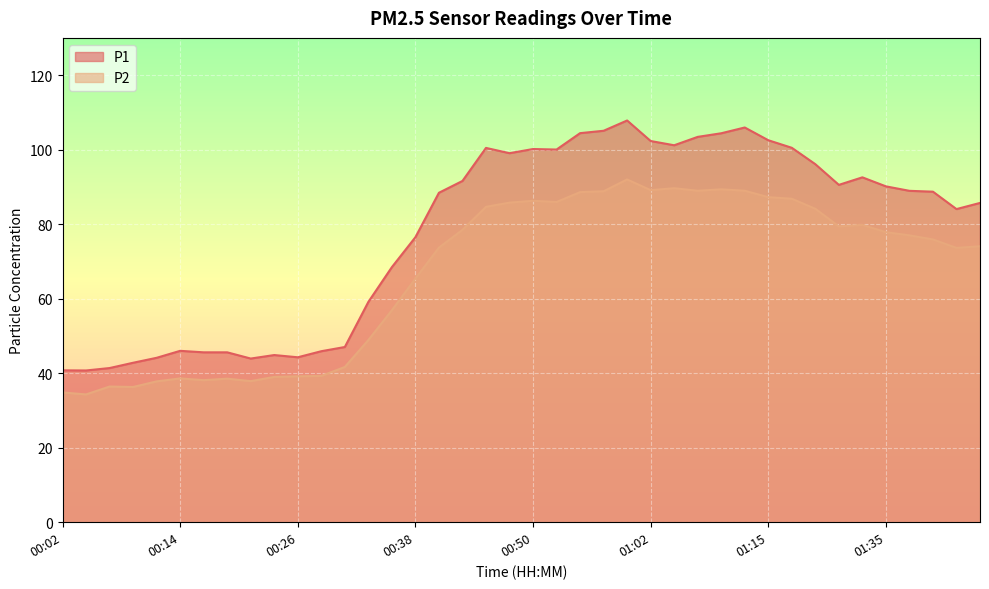

Is it true that P1 equals 25.2 at 00:38?

False